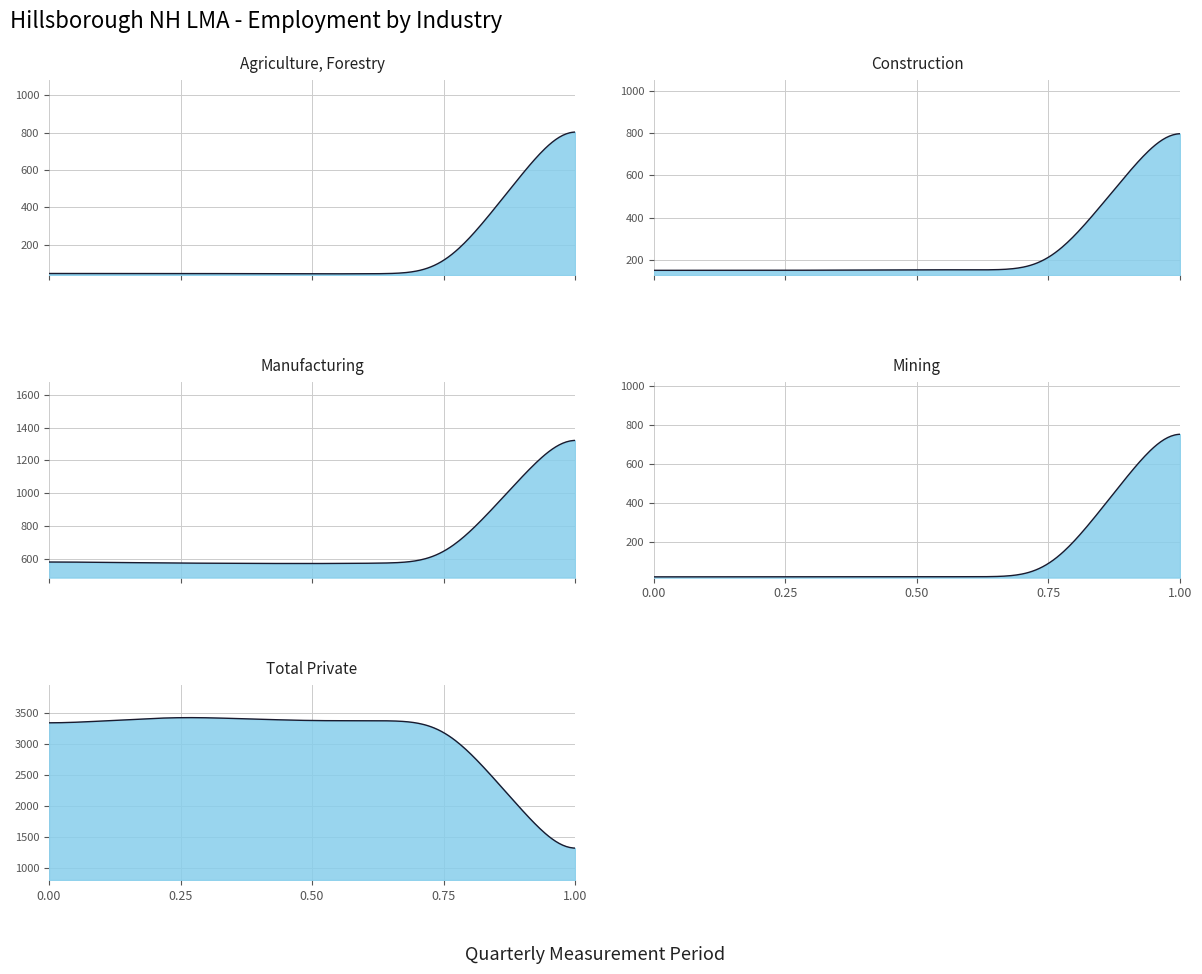

True or false: Construction and Manufacturing cross at least once.

False